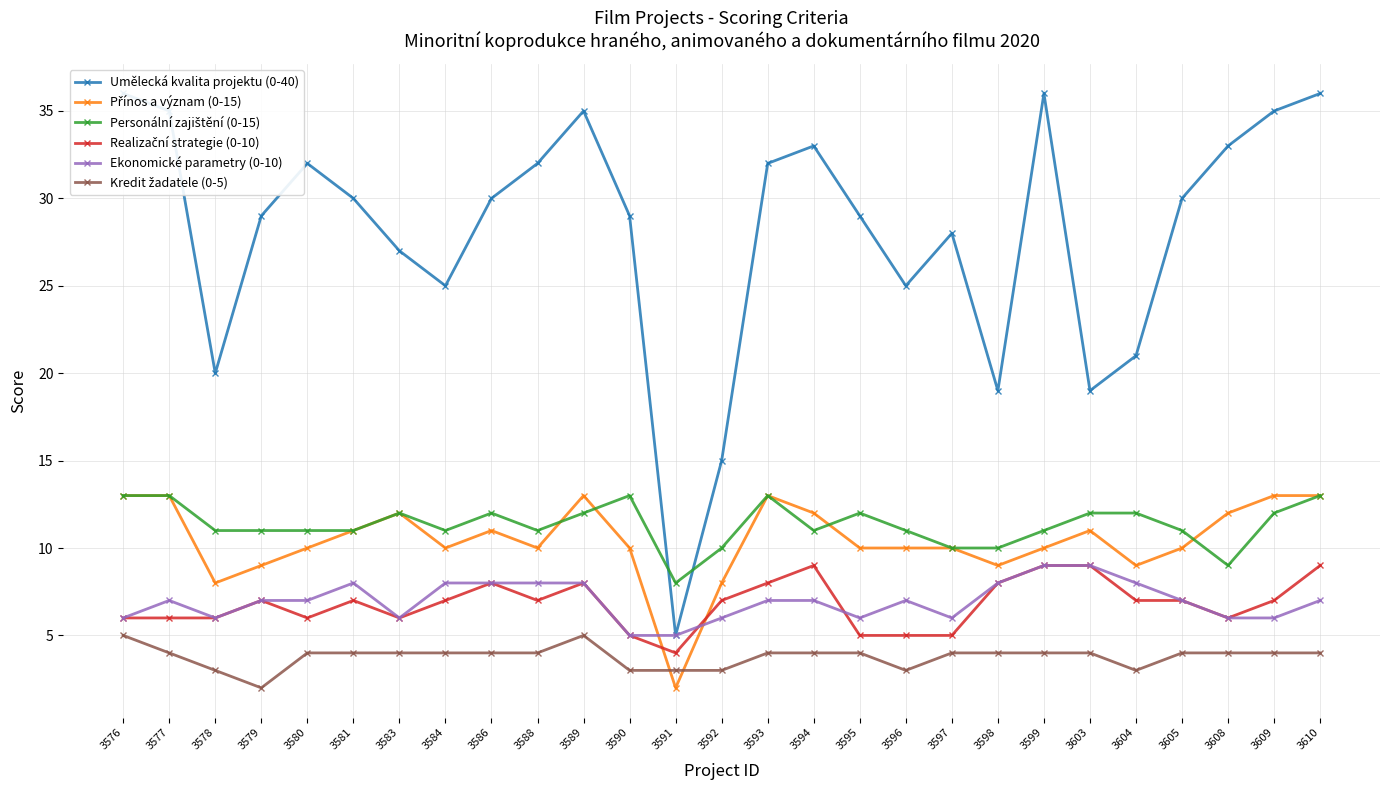

Reading left to right, list all the values displayed in this chart.

Umělecká kvalita projektu (0-40): 36	35	20	29	32	30	27	25	30	32	35	29	5	15	32	33	29	25	28	19	36	19	21	30	33	35	36
Přínos a význam (0-15): 13	13	8	9	10	11	12	10	11	10	13	10	2	8	13	12	10	10	10	9	10	11	9	10	12	13	13
Personální zajištění (0-15): 13	13	11	11	11	11	12	11	12	11	12	13	8	10	13	11	12	11	10	10	11	12	12	11	9	12	13
Realizační strategie (0-10): 6	6	6	7	6	7	6	7	8	7	8	5	4	7	8	9	5	5	5	8	9	9	7	7	6	7	9
Ekonomické parametry (0-10): 6	7	6	7	7	8	6	8	8	8	8	5	5	6	7	7	6	7	6	8	9	9	8	7	6	6	7
Kredit žadatele (0-5): 5	4	3	2	4	4	4	4	4	4	5	3	3	3	4	4	4	3	4	4	4	4	3	4	4	4	4